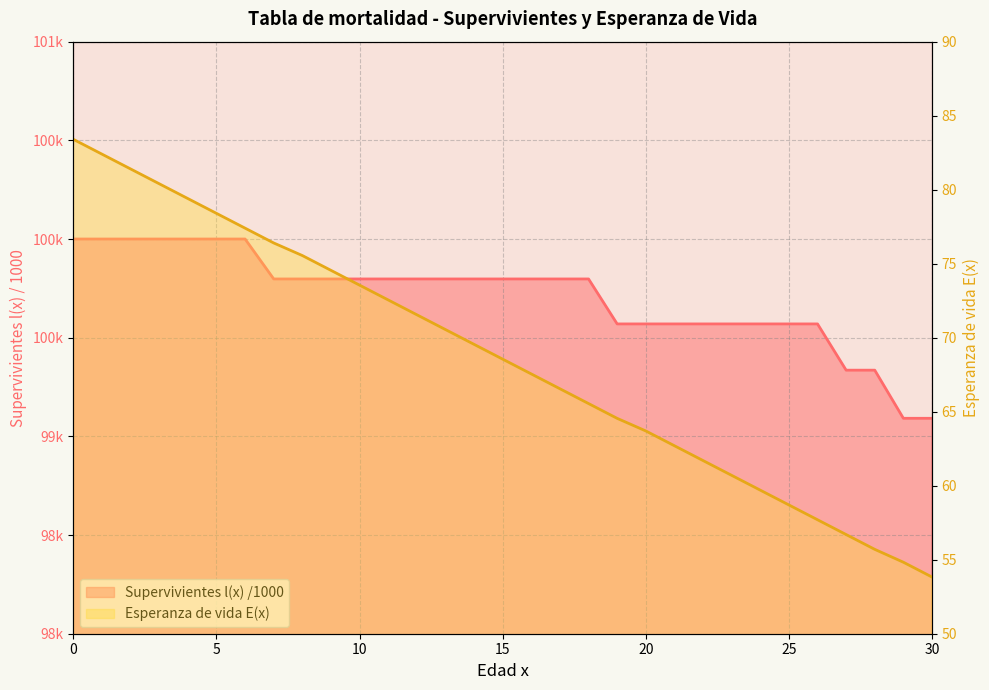

How many lines are shown in the chart?

2